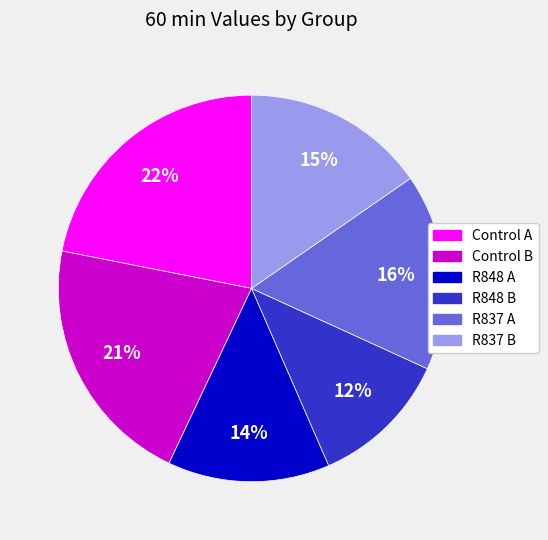

Does R848 B account for over 50% of the chart?

No